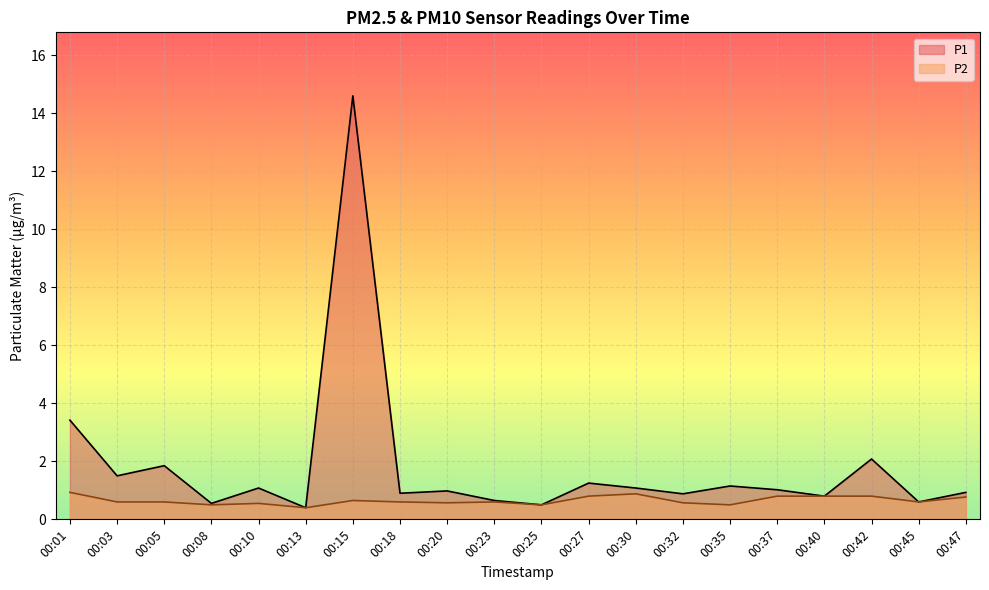

Reading left to right, transcribe all the data shown in this chart.

P1: 00:01=3.4	00:03=1.5	00:05=1.9	00:08=0.6	00:10=1.1	00:13=0.4	00:15=14.6	00:18=0.9	00:20=1.0	00:23=0.7	00:25=0.5	00:27=1.2	00:30=1.1	00:32=0.9	00:35=1.1	00:37=1.0	00:40=0.8	00:42=2.1	00:45=0.6	00:47=0.9
P2: 00:01=0.9	00:03=0.6	00:05=0.6	00:08=0.5	00:10=0.6	00:13=0.4	00:15=0.7	00:18=0.6	00:20=0.6	00:23=0.6	00:25=0.5	00:27=0.8	00:30=0.9	00:32=0.6	00:35=0.5	00:37=0.8	00:40=0.8	00:42=0.8	00:45=0.6	00:47=0.8